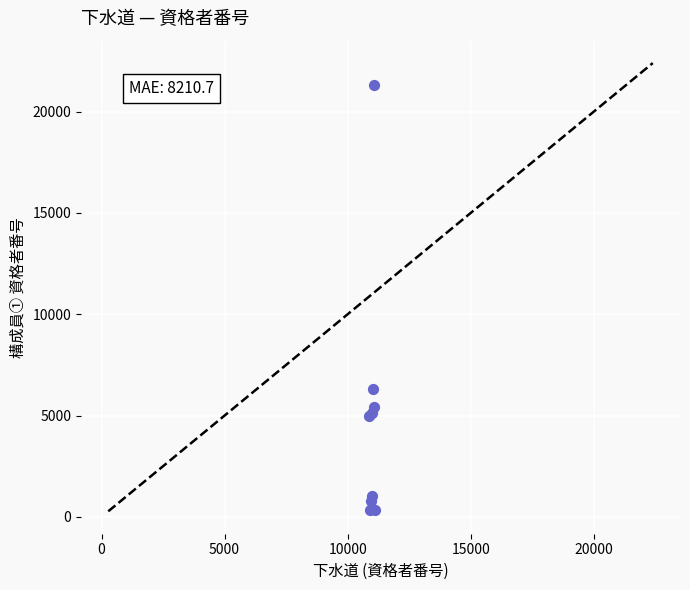

What Y value in the scatter plot is closest to 10825?

6289